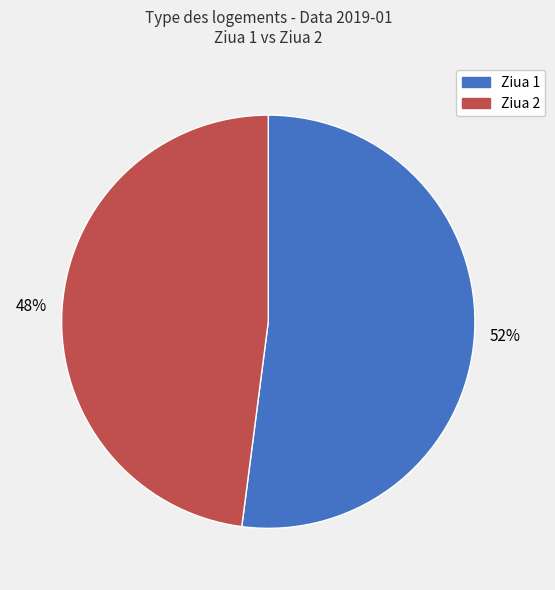

To the nearest percent, what is the difference between the largest and smallest slice percentages?

4%